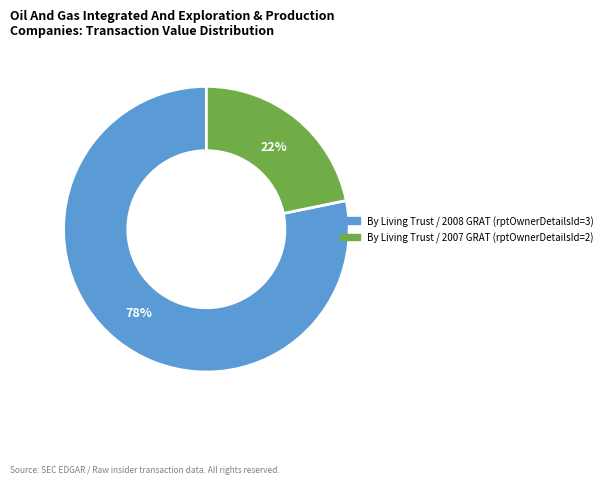

Count the number of slices in the pie.

2